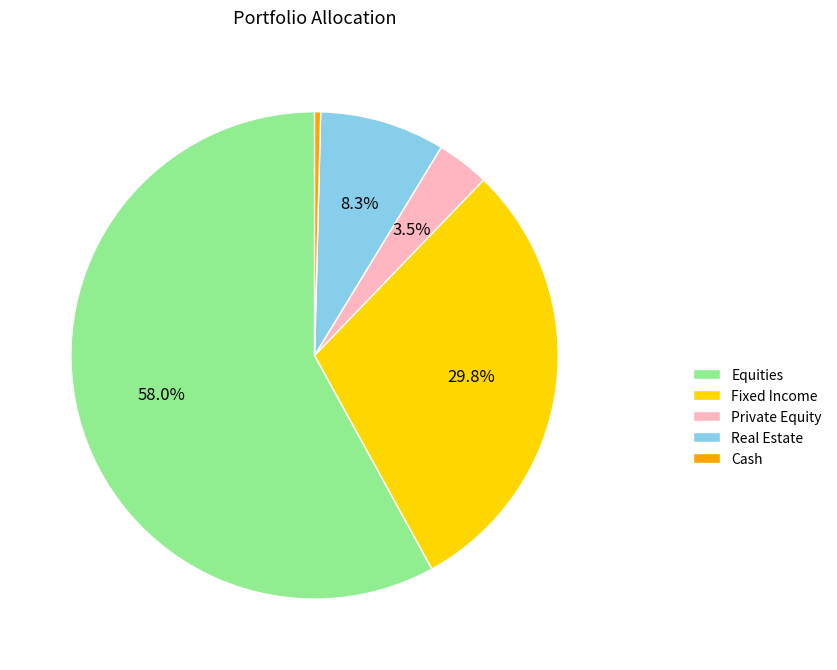

Does Equities represent more than half of the total?

Yes